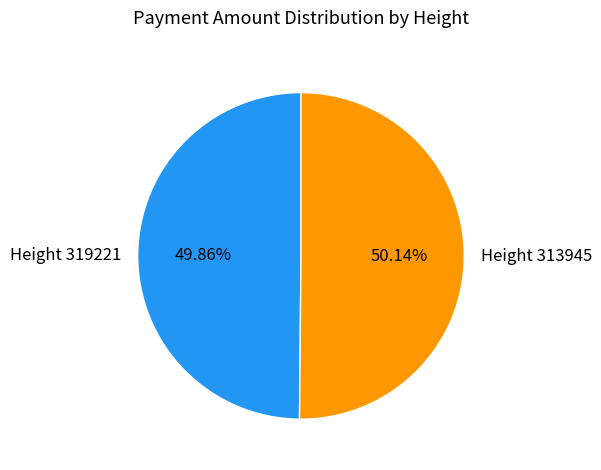

What percentage is NOT represented by Height 313945?

49.9%